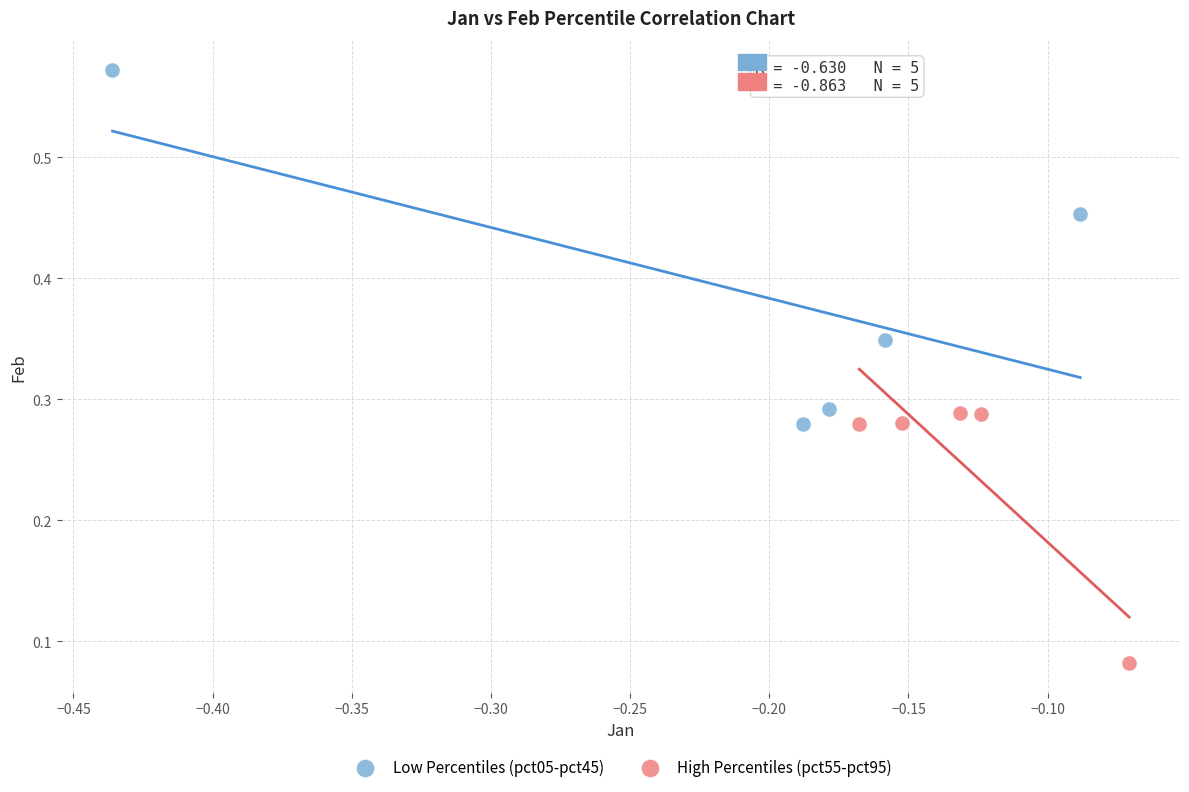

Which series contains the lowest Y value?

High Percentiles (pct55-pct95)